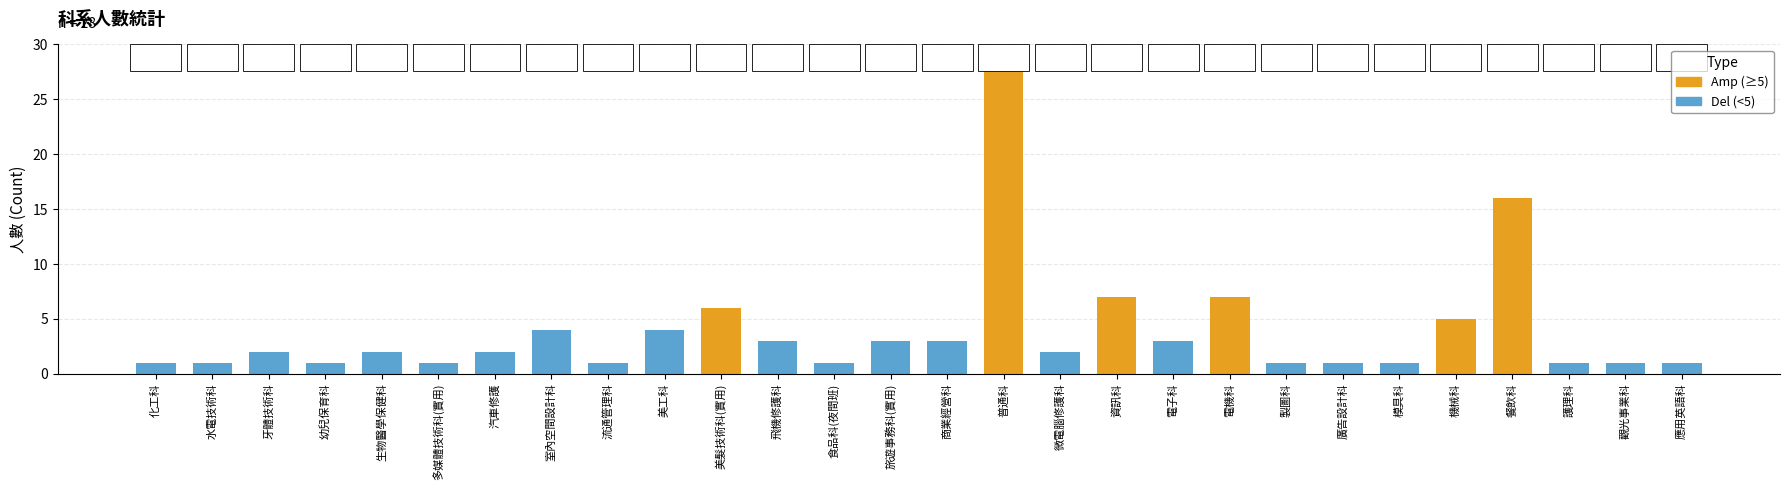

Rank the categories by value from highest to lowest.

普通科, 餐飲科, 資訊科, 電機科, 美髮技術科(實用), 機械科, 室內空間設計科, 美工科, 飛機修護科, 旅遊事務科(實用), 商業經營科, 電子科, 牙體技術科, 生物醫學保健科, 汽車修護, 微電腦修護科, 化工科, 水電技術科, 幼兒保育科, 多媒體技術科(實用), 流通管理科, 食品科(夜間班), 製圖科, 廣告設計科, 模具科, 護理科, 觀光事業科, 應用英語科